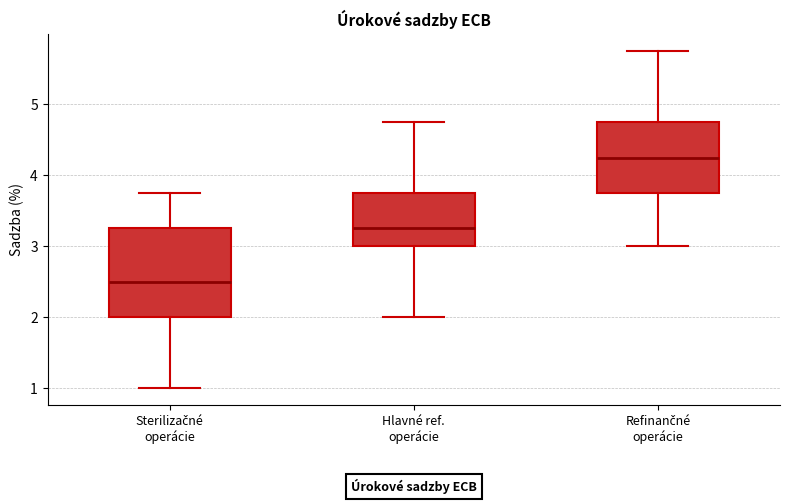

Where is the lower edge of the box for Refinančné operácie on the y-axis? The values are not printed on the chart, so give them approximately, as read against the axis.

3.8